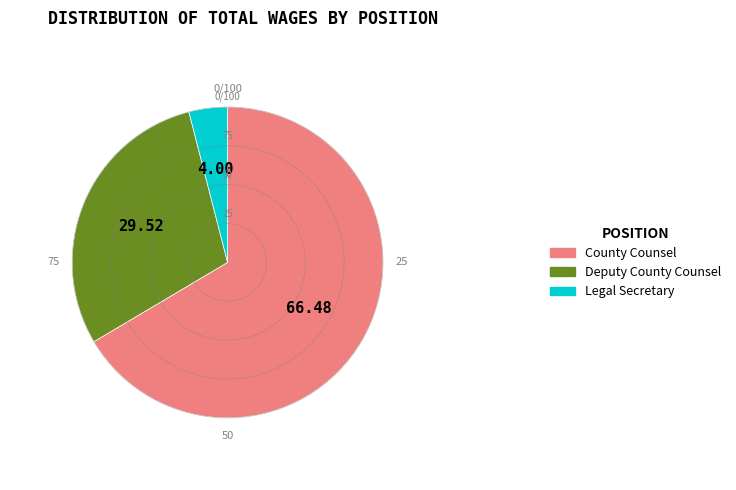

How many segments does this pie chart have?

3